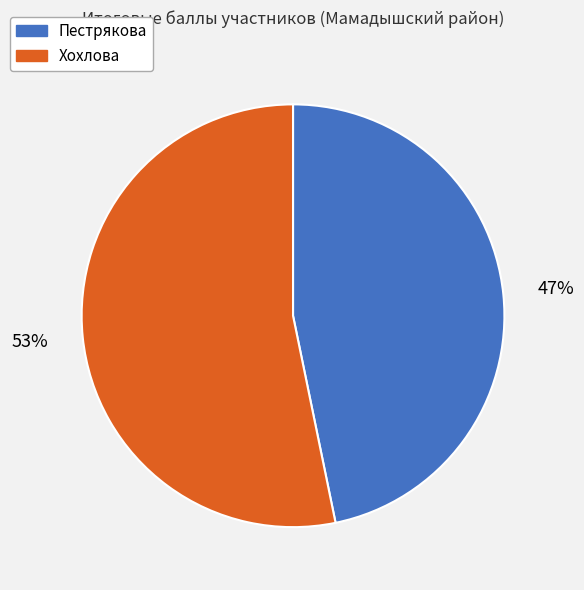

Is there any slice that represents more than half of the pie?

Yes